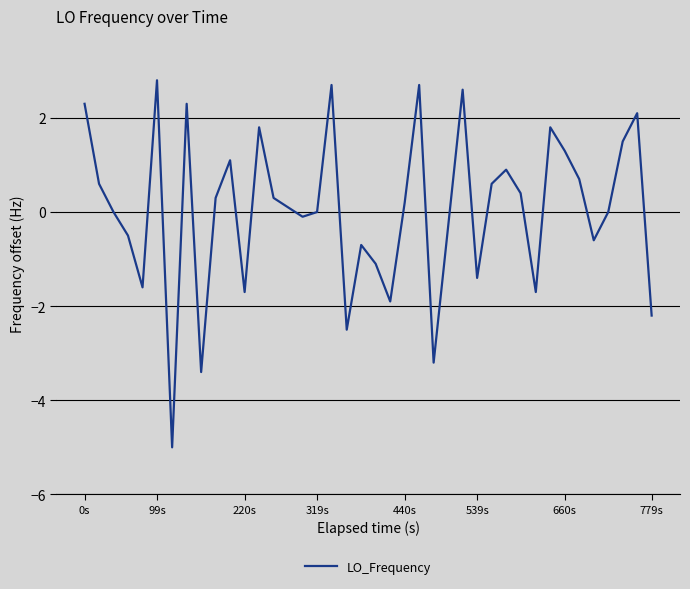

Count the number of categories in the chart.

40